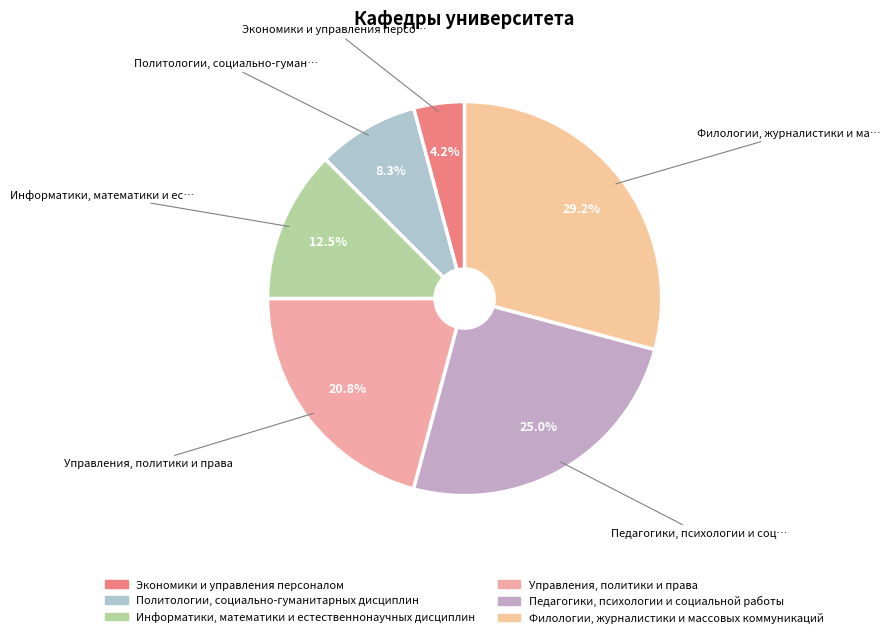

Which slice is the largest?

Филологии, журналистики и массовых коммуникаций